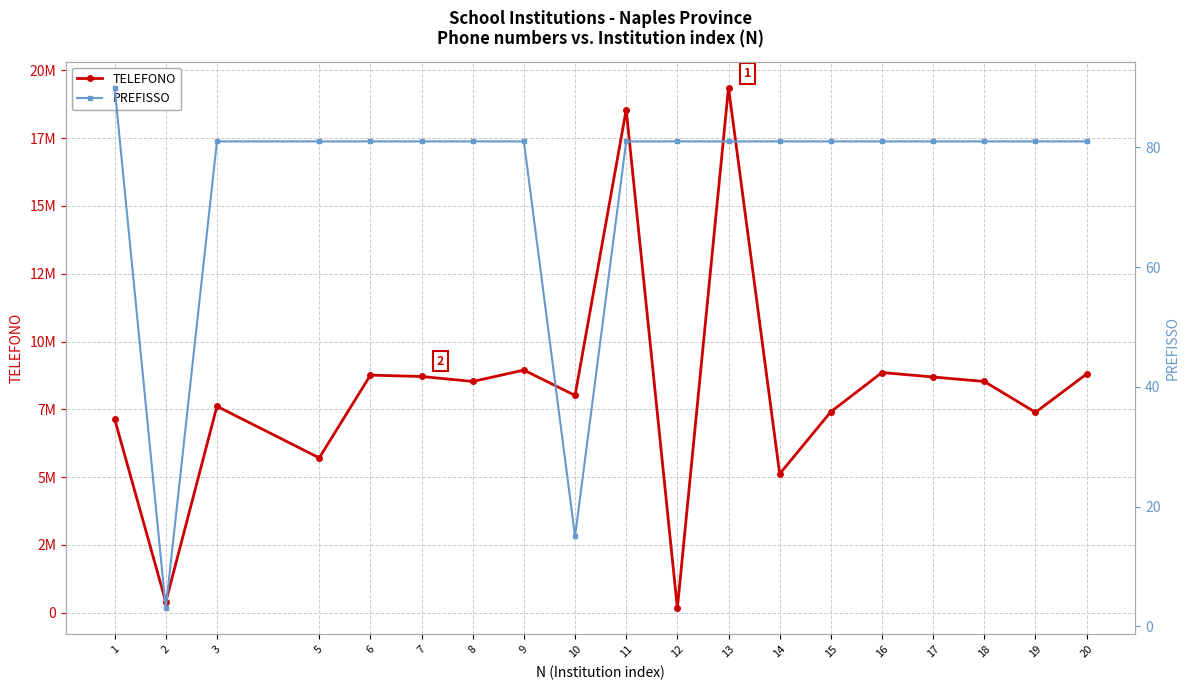

True or false: TELEFONO and PREFISSO cross at least once.

False